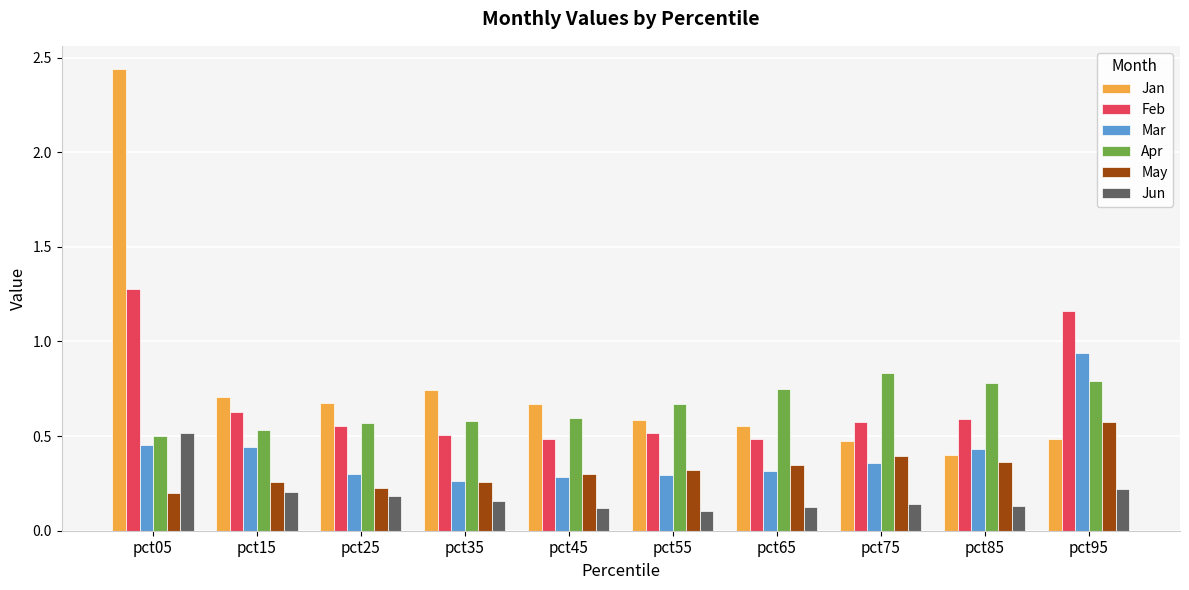

Which category has the highest value across all series?

pct05